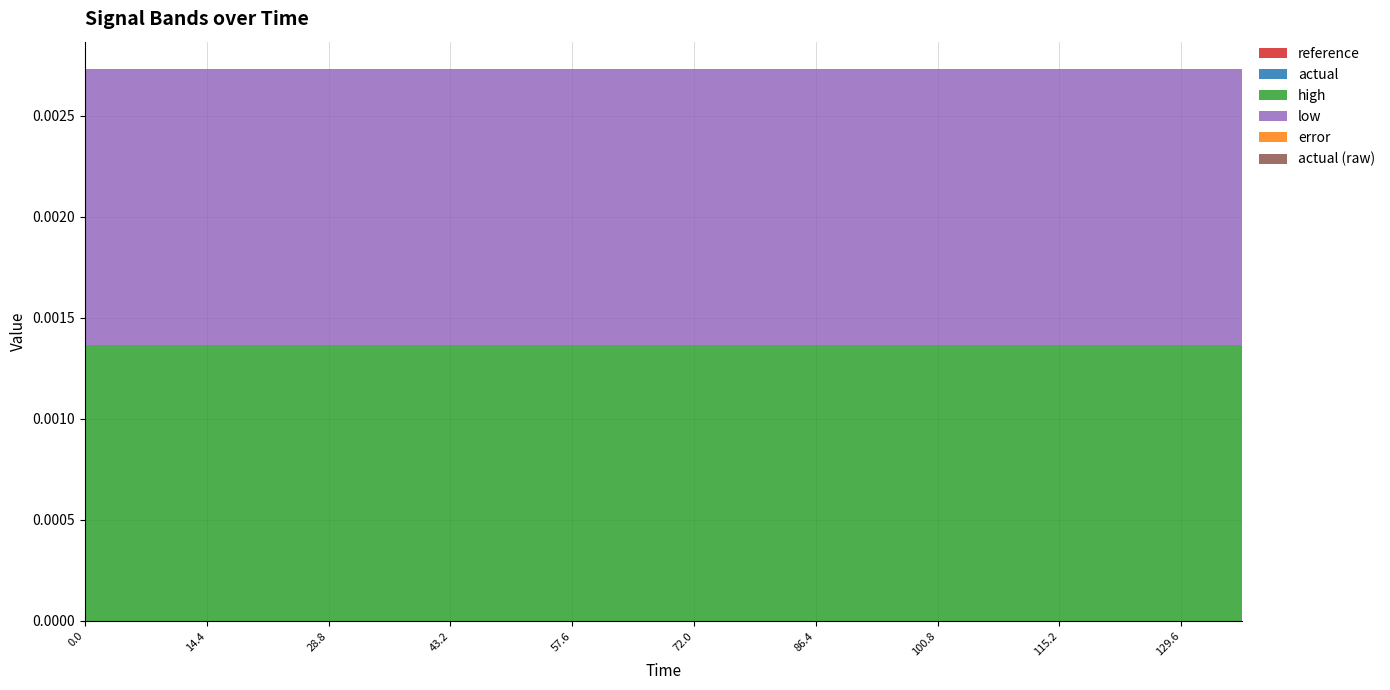

Reading right to left, list all the values displayed in this chart.

reference: 136.8=0.0	129.6=0.0	122.4=0.0	115.2=0.0	108.0=0.0	100.8=0.0	93.6=0.0	86.4=0.0	79.2=0.0	72.0=0.0	64.8=0.0	57.6=0.0	50.4=0.0	43.2=0.0	36.0=0.0	28.8=0.0	21.6=0.0	14.4=0.0	7.2=0.0	0=0.0
actual: 136.8=0.0	129.6=0.0	122.4=0.0	115.2=0.0	108.0=0.0	100.8=0.0	93.6=0.0	86.4=0.0	79.2=0.0	72.0=0.0	64.8=0.0	57.6=0.0	50.4=0.0	43.2=0.0	36.0=0.0	28.8=0.0	21.6=0.0	14.4=0.0	7.2=0.0	0=0.0
high: 136.8=0.0	129.6=0.0	122.4=0.0	115.2=0.0	108.0=0.0	100.8=0.0	93.6=0.0	86.4=0.0	79.2=0.0	72.0=0.0	64.8=0.0	57.6=0.0	50.4=0.0	43.2=0.0	36.0=0.0	28.8=0.0	21.6=0.0	14.4=0.0	7.2=0.0	0=0.0
low: 136.8=-0.0	129.6=-0.0	122.4=-0.0	115.2=-0.0	108.0=-0.0	100.8=-0.0	93.6=-0.0	86.4=-0.0	79.2=-0.0	72.0=-0.0	64.8=-0.0	57.6=-0.0	50.4=-0.0	43.2=-0.0	36.0=-0.0	28.8=-0.0	21.6=-0.0	14.4=-0.0	7.2=-0.0	0=-0.0
error: 136.8=0.0	129.6=0.0	122.4=0.0	115.2=0.0	108.0=0.0	100.8=0.0	93.6=0.0	86.4=0.0	79.2=0.0	72.0=0.0	64.8=0.0	57.6=0.0	50.4=0.0	43.2=0.0	36.0=0.0	28.8=0.0	21.6=0.0	14.4=0.0	7.2=0.0	0=0.0
actual (raw): 136.8=0.0	129.6=0.0	122.4=0.0	115.2=0.0	108.0=0.0	100.8=0.0	93.6=0.0	86.4=0.0	79.2=0.0	72.0=0.0	64.8=0.0	57.6=0.0	50.4=0.0	43.2=0.0	36.0=0.0	28.8=0.0	21.6=0.0	14.4=0.0	7.2=0.0	0=0.0